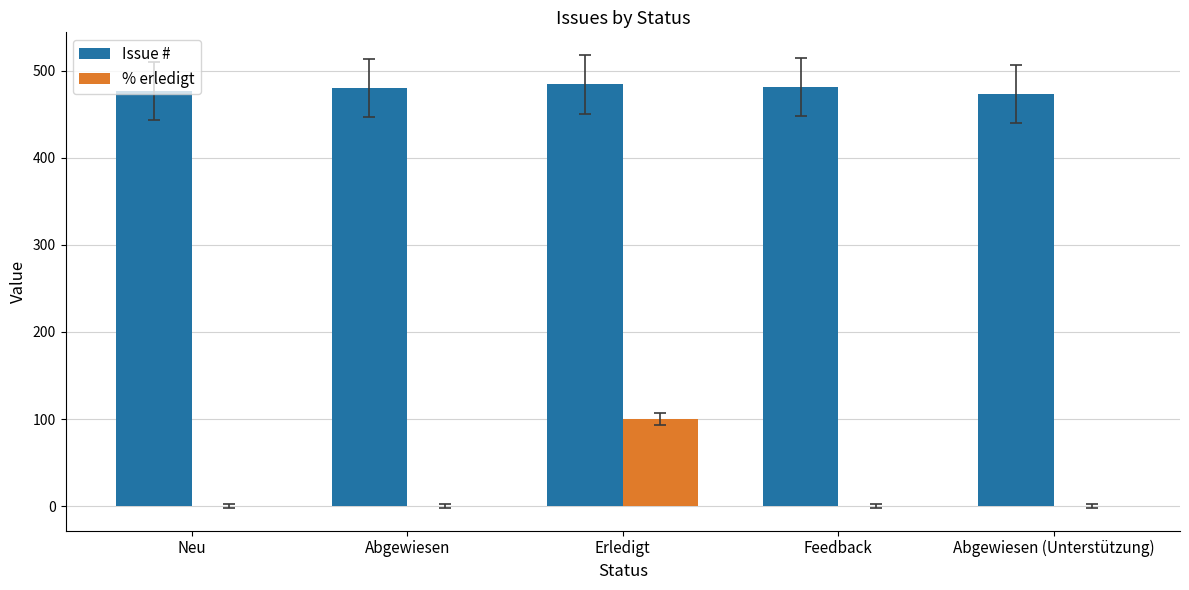

Read the Issue # value at Feedback.

481